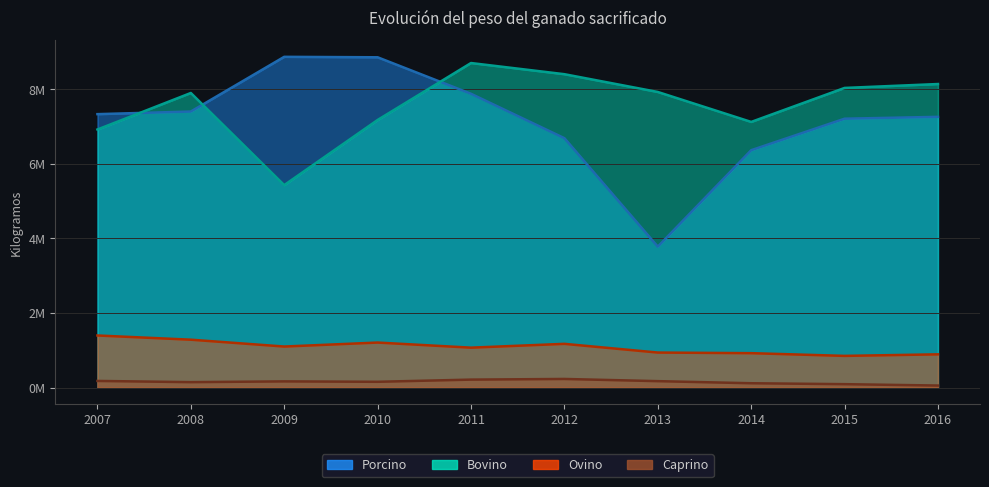

What is the minimum value shown in the chart?

54119